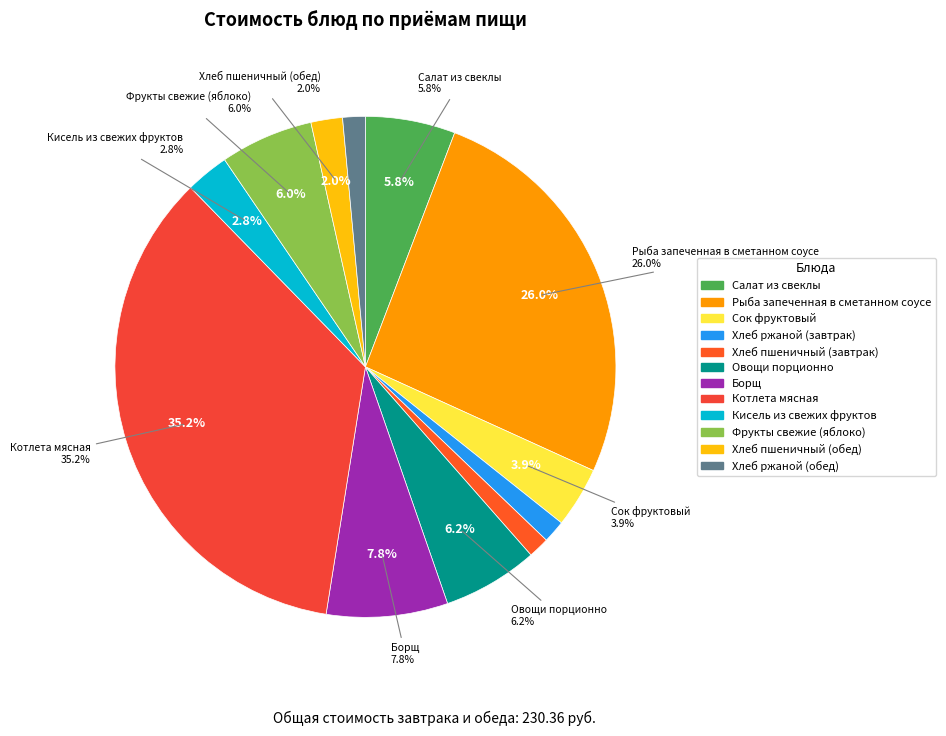

What percentage is the Кисель из свежих фруктов slice, to the nearest percent?

3%